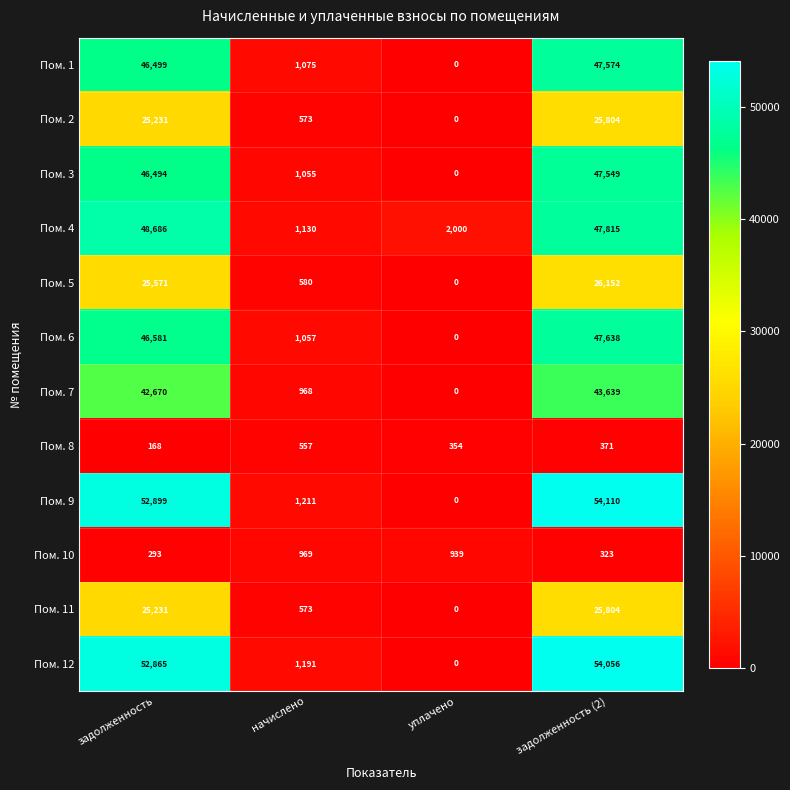

Between начислено and уплачено, which series saw the biggest shift?

Пом. 9